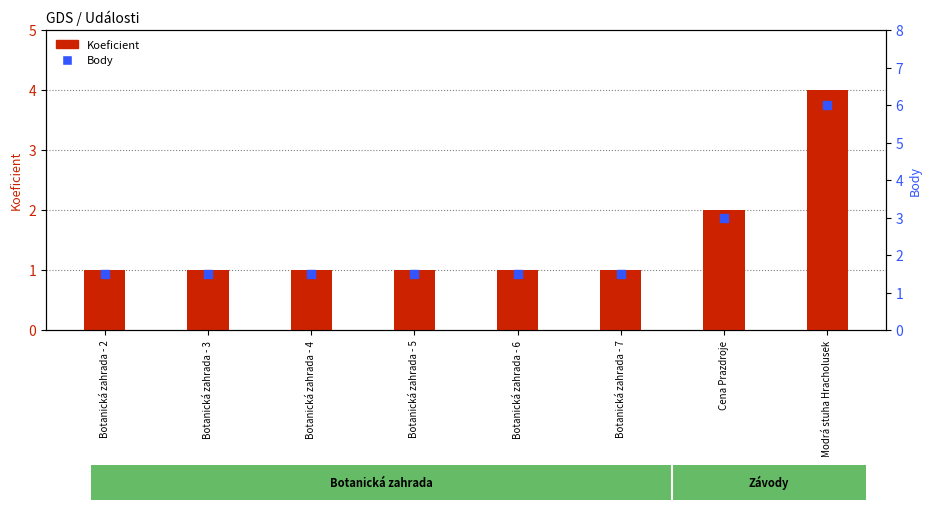

Is the value of Koeficient at Botanická zahrada - 3 greater than the value of Body at Botanická zahrada - 6?

No